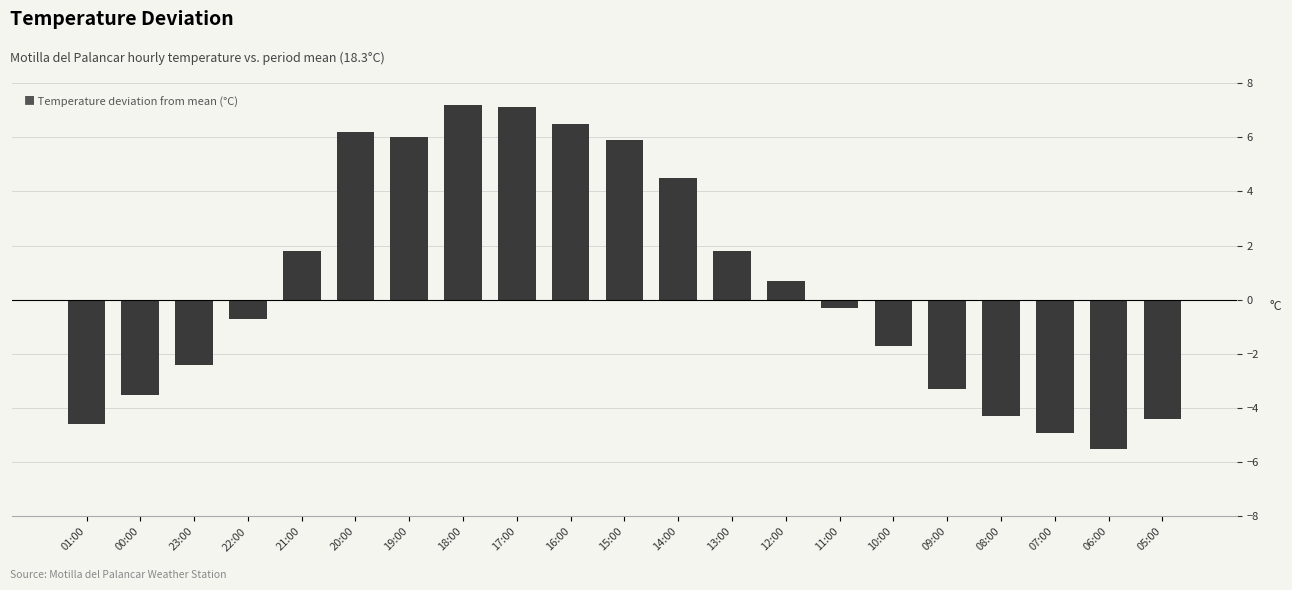

The value at 13:00 is 1.8. True or false?

True